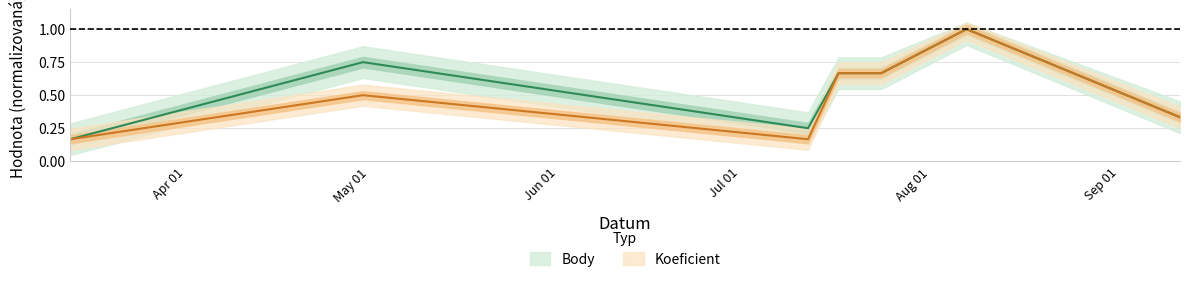

In Body, how many points are higher than both neighbors (excluding endpoints)?

2